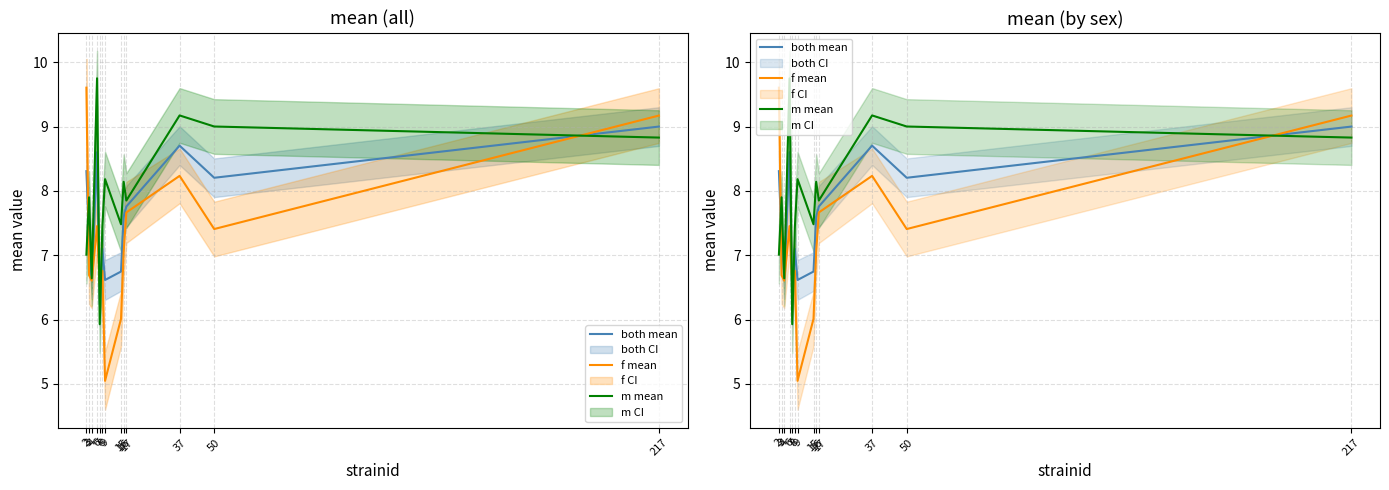

How many data points in f mean are above 7?

7